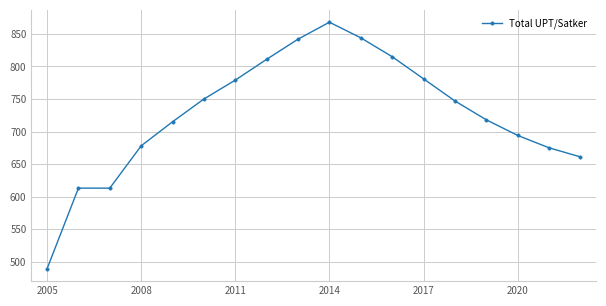

True or false: the data has more than 2 interior local peaks.

False